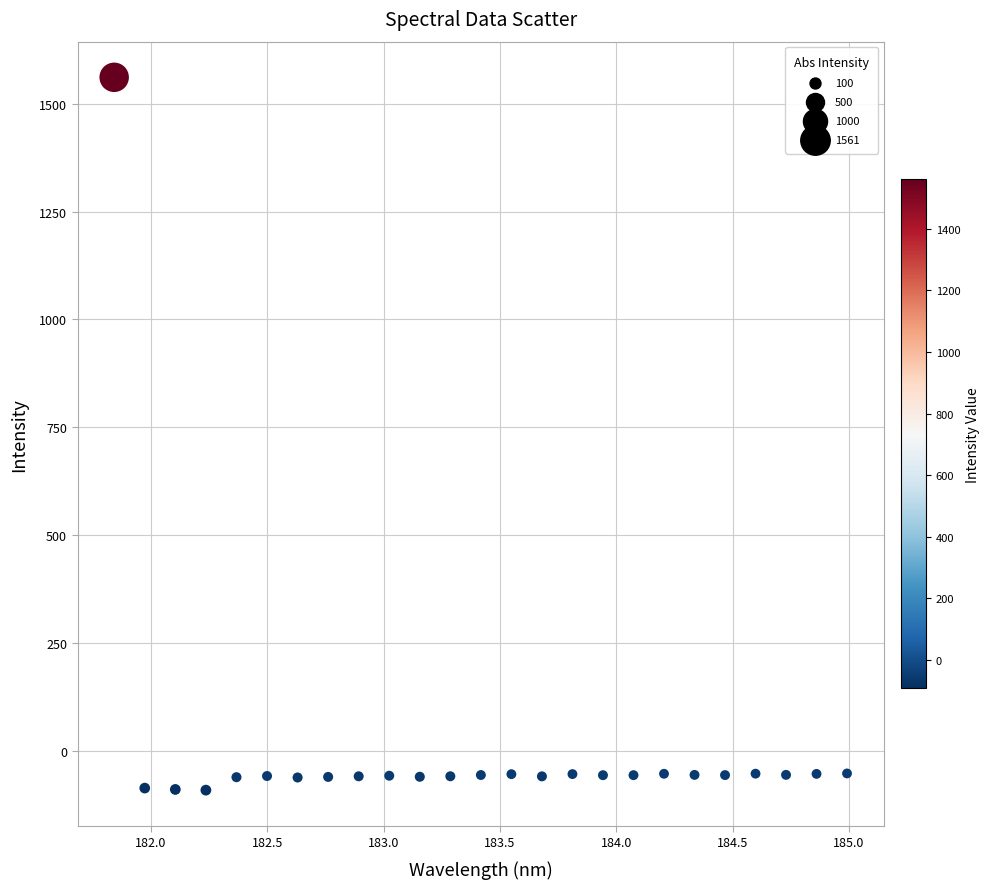

What is the range of X values (max minus min)?

3.1